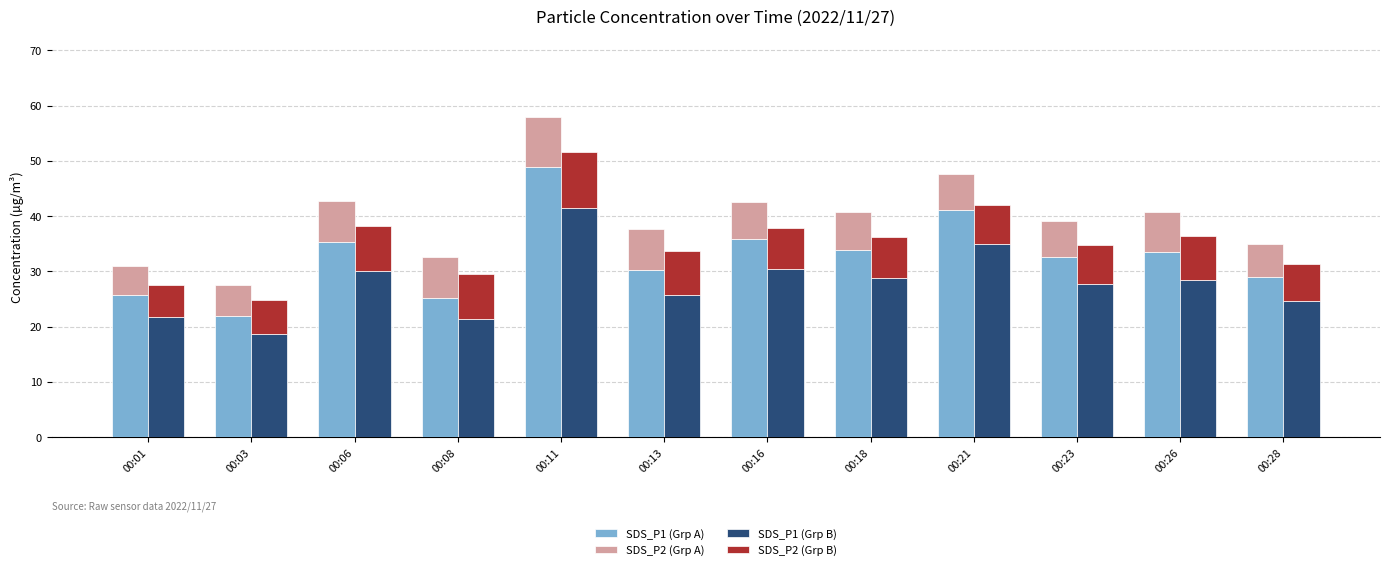

What value does the SDS_P2 (stacked) series have at 00:08?

7.4